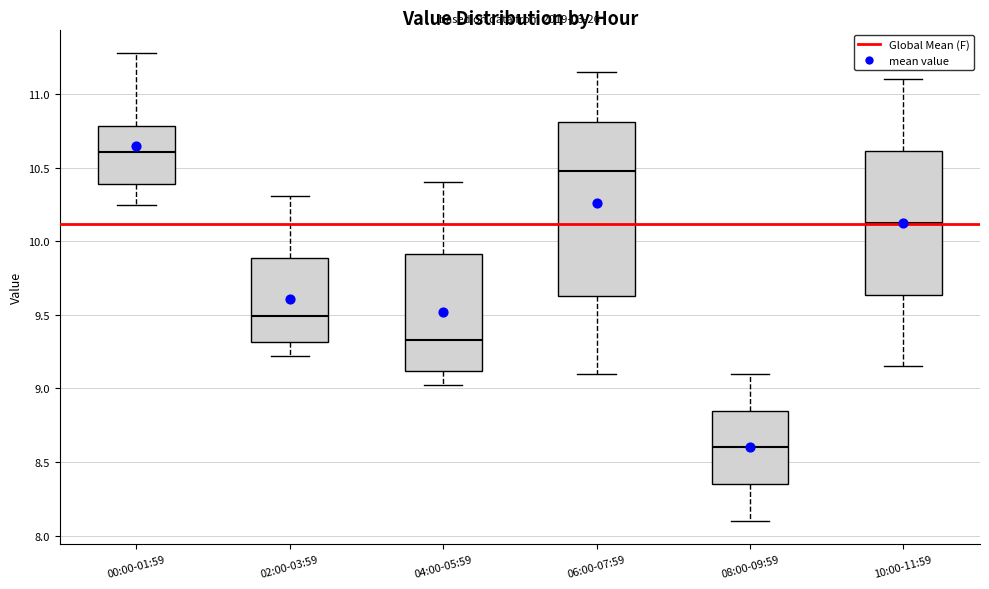

Reading left to right, transcribe this box plot: for each box, give where its median line is, the range the box spans, and where its two whiskers end, as read against the y-axis. The values are not printed on the chart, so give them approximately, as read against the axis.

00:00-01:59: median 10.60, box 10.40 to 10.80, whiskers 10.25 to 11.30
02:00-03:59: median 9.50, box 9.30 to 9.90, whiskers 9.20 to 10.30
04:00-05:59: median 9.35, box 9.10 to 9.90, whiskers 9.00 to 10.40
06:00-07:59: median 10.50, box 9.65 to 10.80, whiskers 9.10 to 11.15
08:00-09:59: median 8.60, box 8.35 to 8.85, whiskers 8.10 to 9.10
10:00-11:59: median 10.15, box 9.65 to 10.60, whiskers 9.15 to 11.10